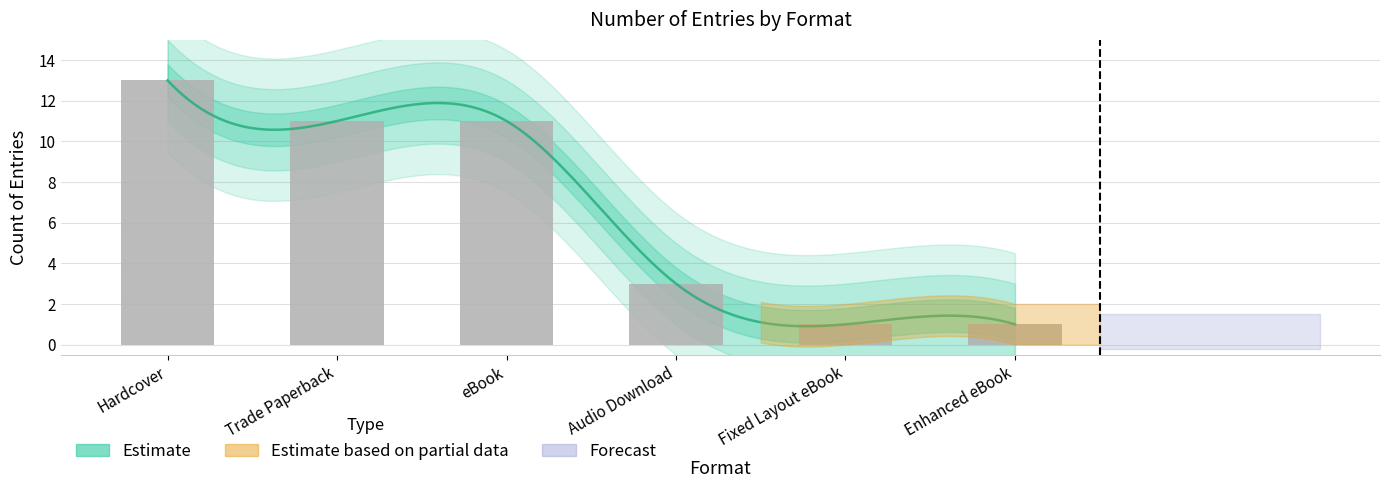

What is the smallest value displayed?

1